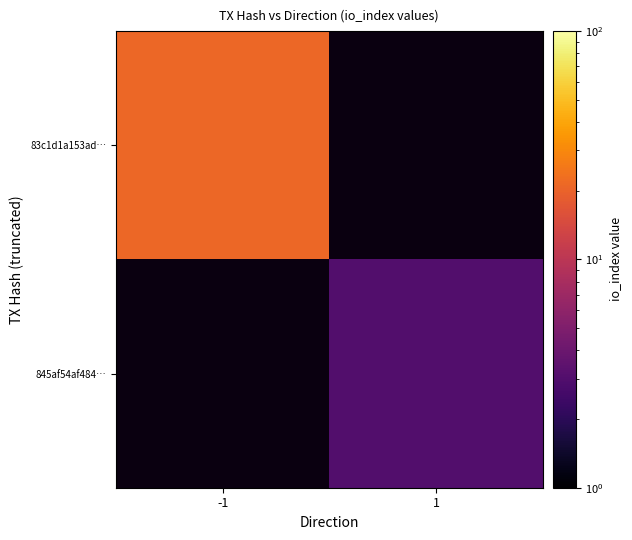

Is it true that 845af54af484… equals 3.0 at 1?

True